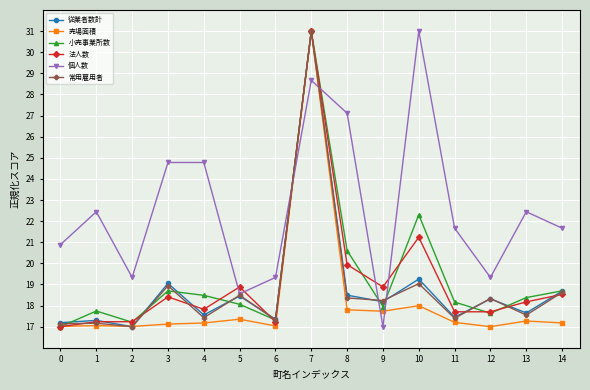

How many series are shown in this chart?

6